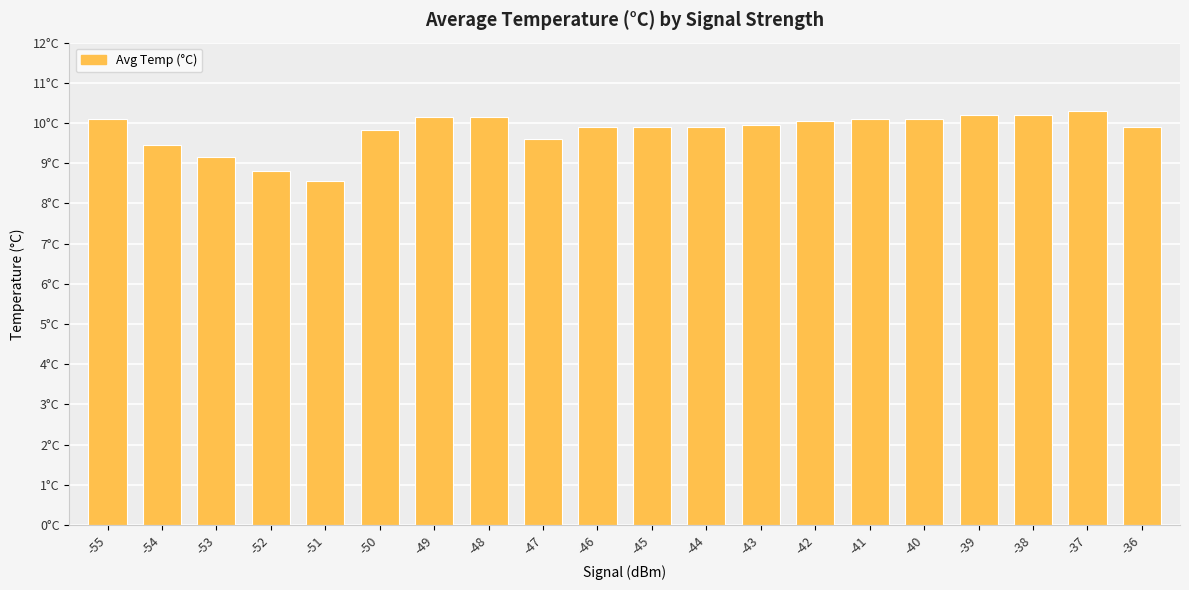

The chart shows a value of 12.6 at -52. True or false?

False